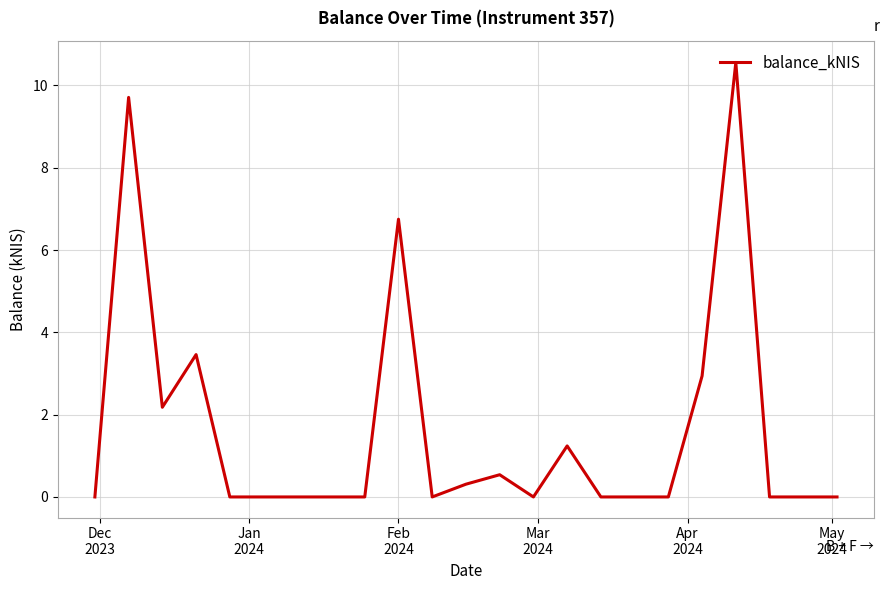

What is the difference between the maximum and minimum values?

10.6